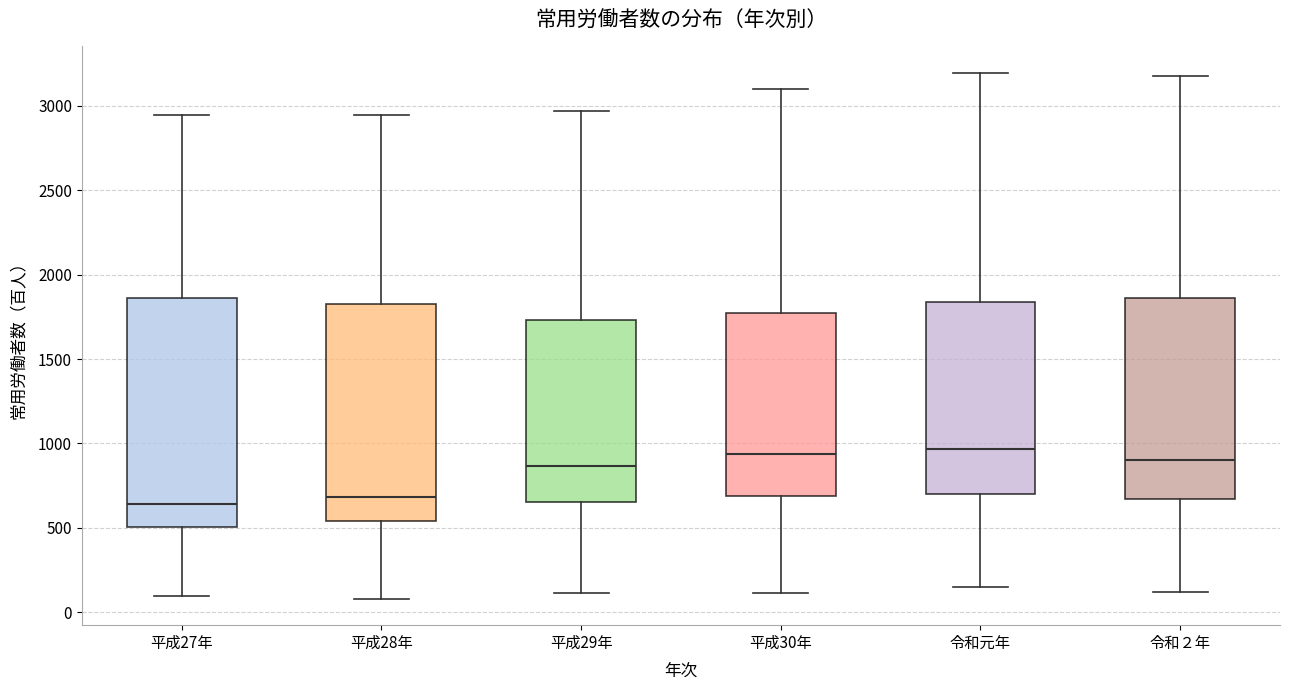

Reading left to right, read every box against the y-axis: the position of its median line, the range the box covers, and the ends of its whiskers. The values are not printed on the chart, so give them approximately, as read against the axis.

平成27年: median 650, box 500 to 1850, whiskers 100 to 2950
平成28年: median 700, box 550 to 1850, whiskers 100 to 2950
平成29年: median 850, box 650 to 1750, whiskers 100 to 2950
平成30年: median 950, box 700 to 1750, whiskers 100 to 3100
令和元年: median 950, box 700 to 1850, whiskers 150 to 3200
令和２年: median 900, box 650 to 1850, whiskers 100 to 3200